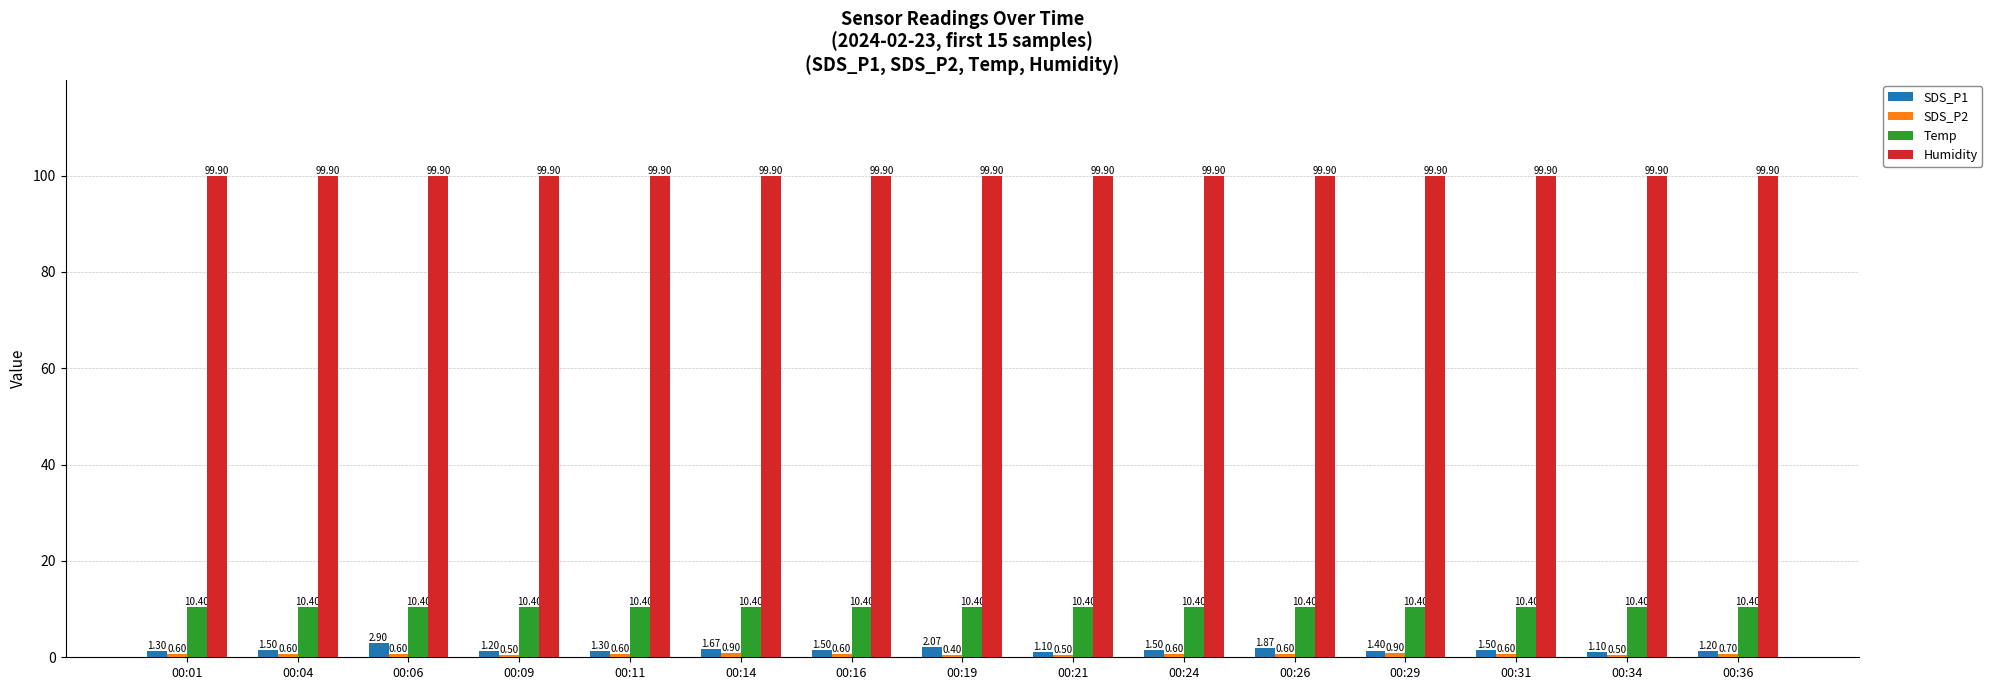

How many bars are there in total?

60